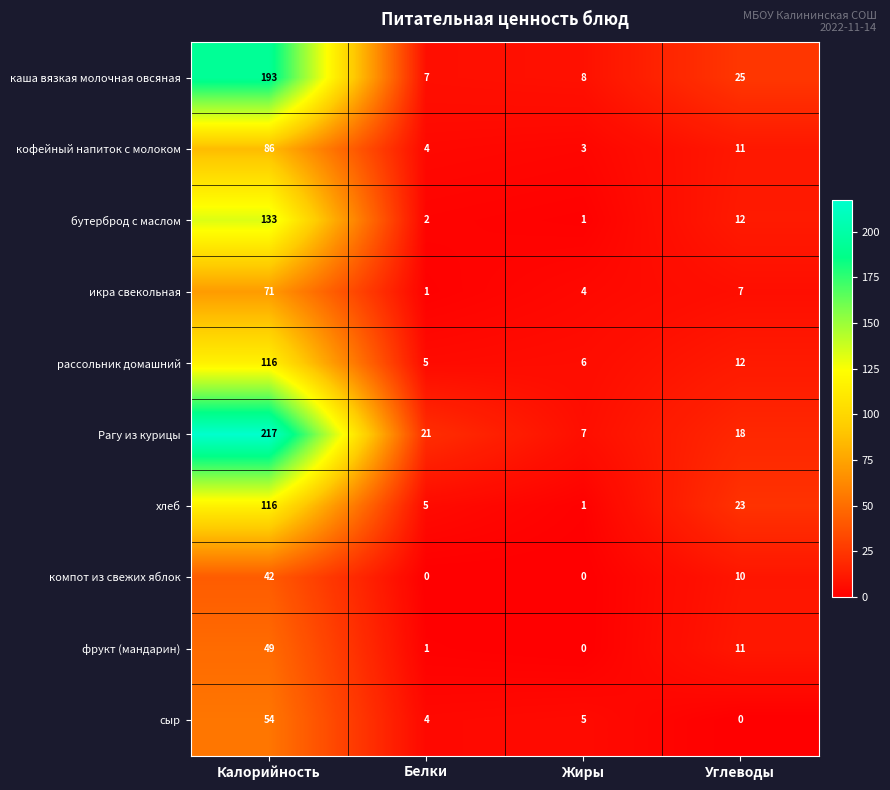

True or false: фрукт (мандарин) has a value of 12 at Калорийность.

False